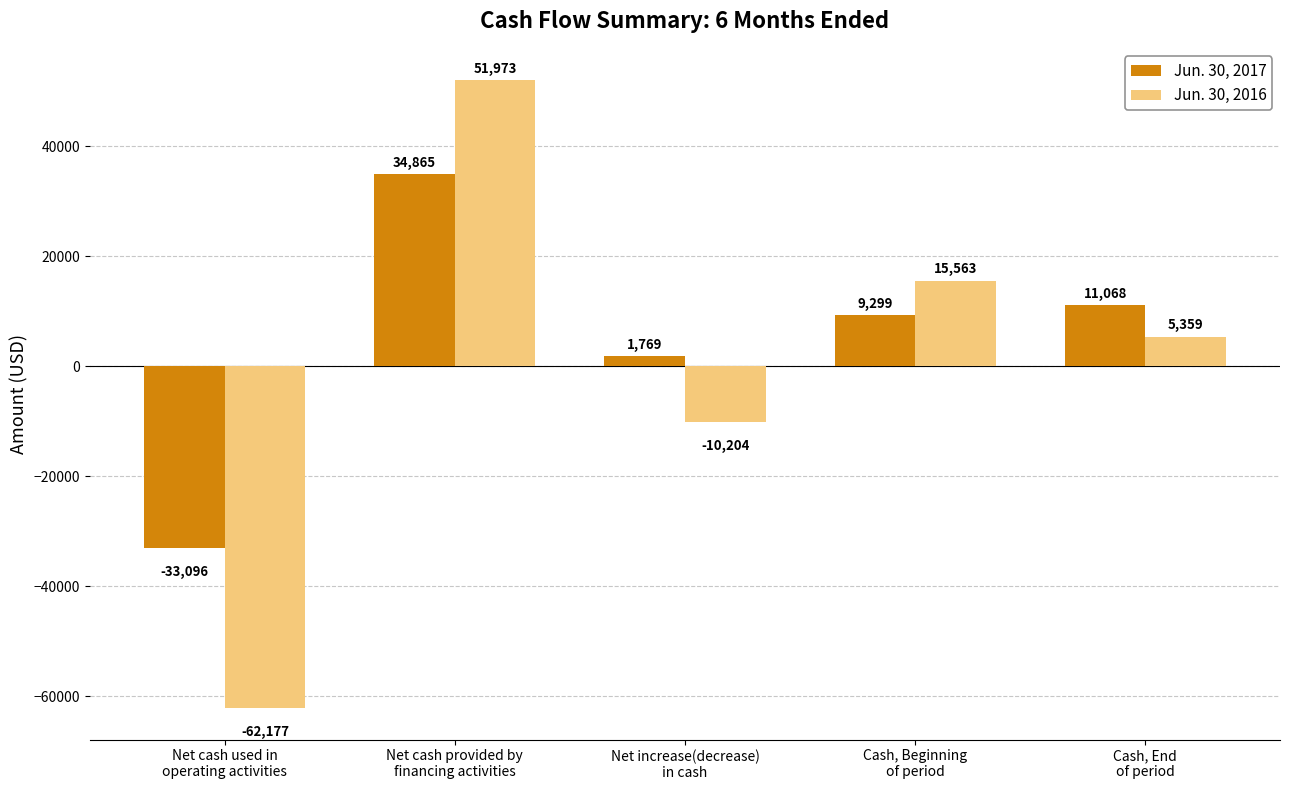

What are all the series names shown in the legend?

Jun. 30, 2017, Jun. 30, 2016